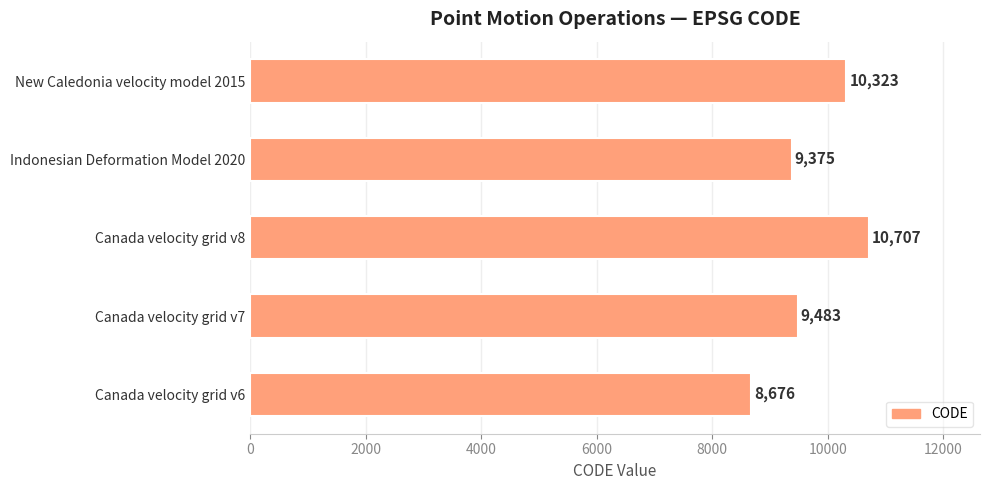

Between Canada velocity grid v7 and Indonesian Deformation Model 2020, which is larger?

Canada velocity grid v7